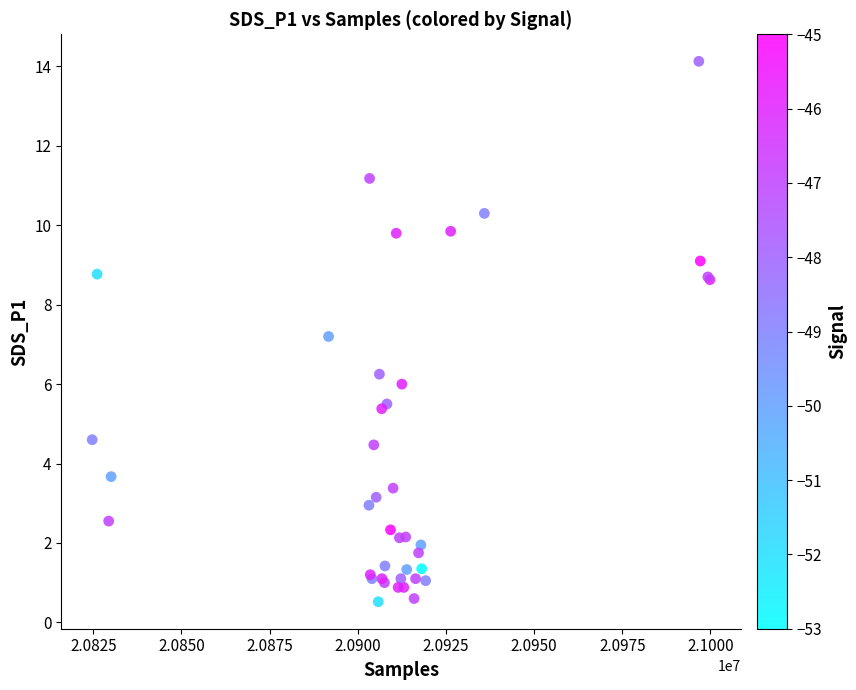

What Y value in the scatter plot is closest to 7?

7.2